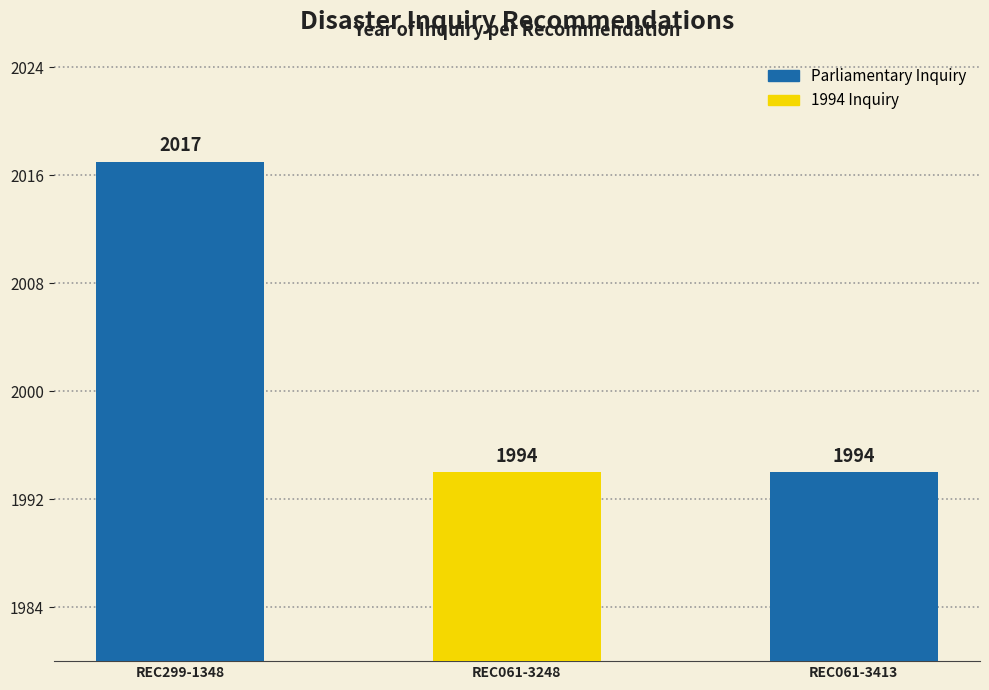

Count the number of values greater than 1994.

1